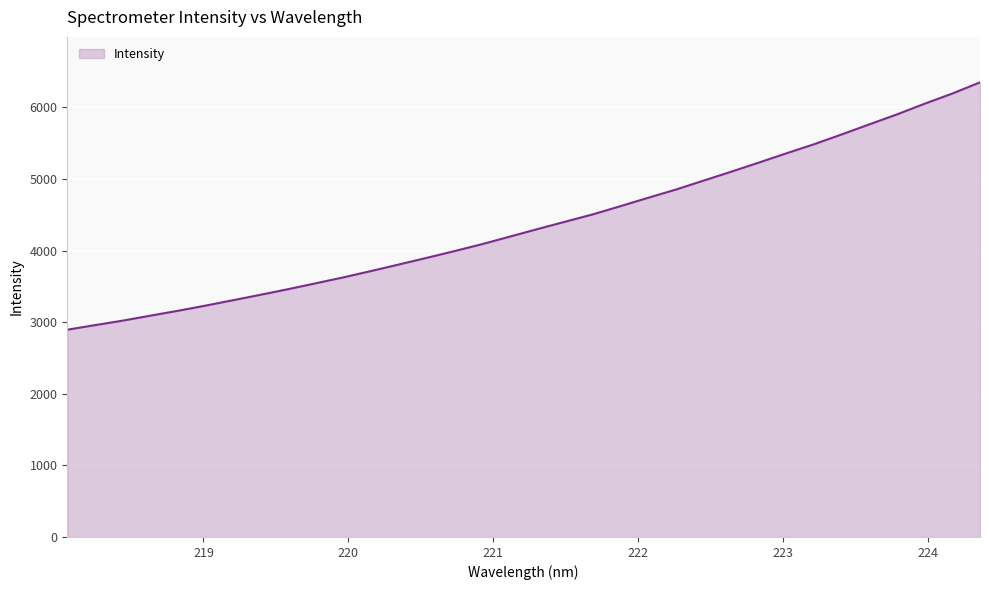

What is the maximum value shown in the chart?

6351.2